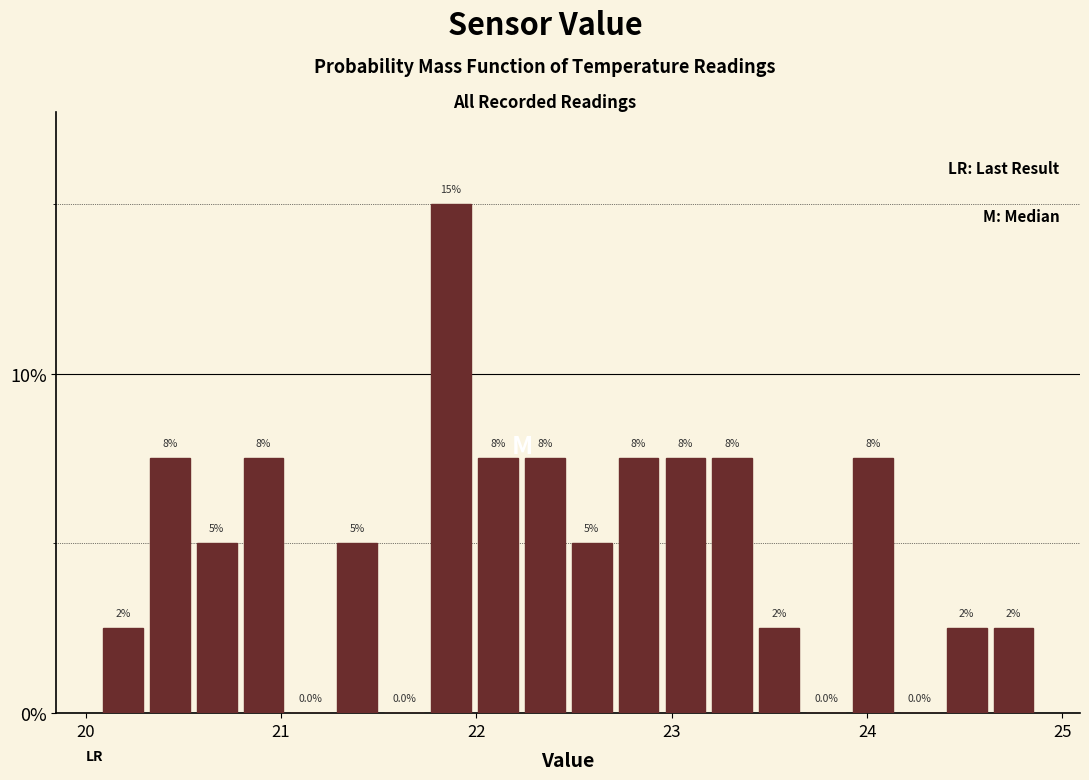

Read against the x-axis, roughly where is the centre of the tallest bar?

21.9